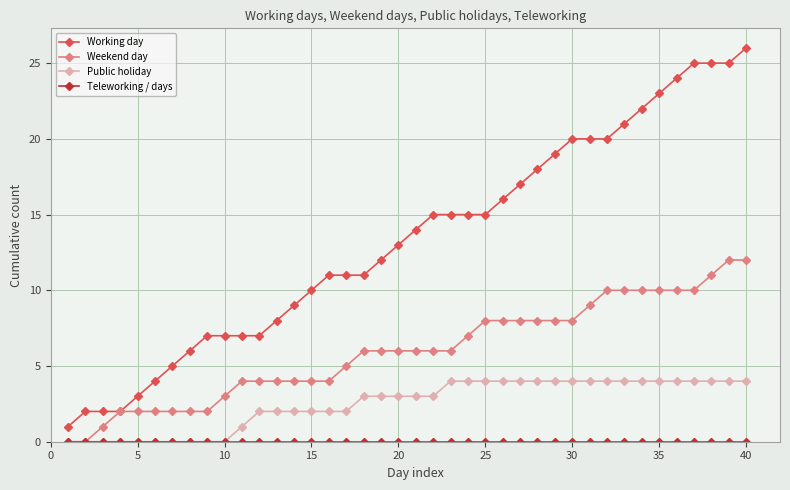

Which series has the largest range (max minus min)?

Working day